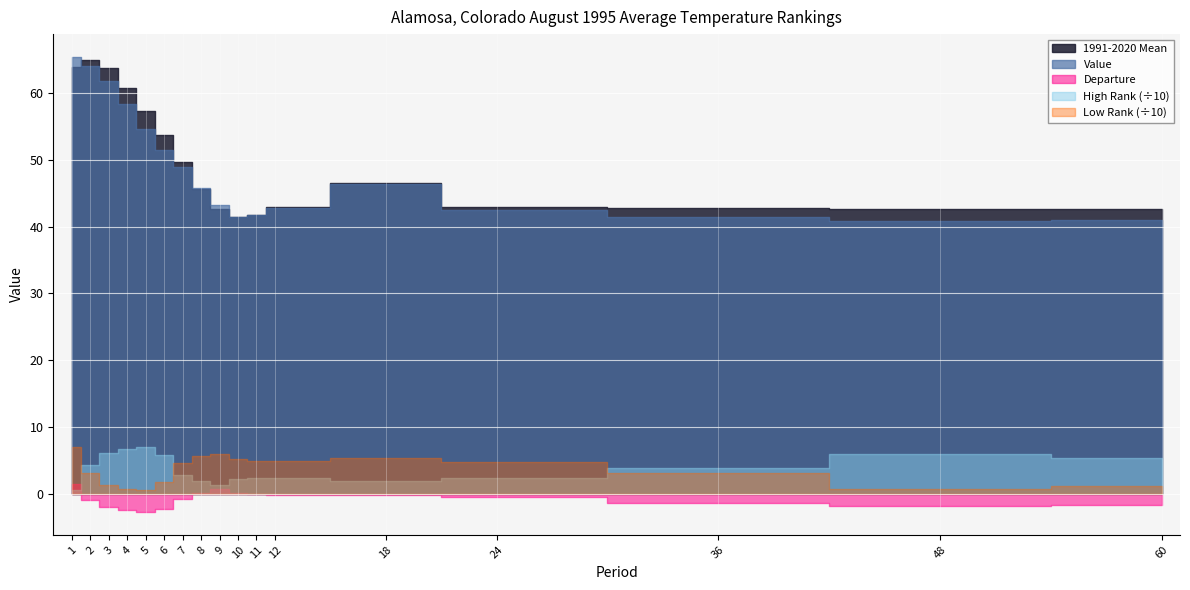

What is the value of the Low Rank point at the 17th from the left?

12.0